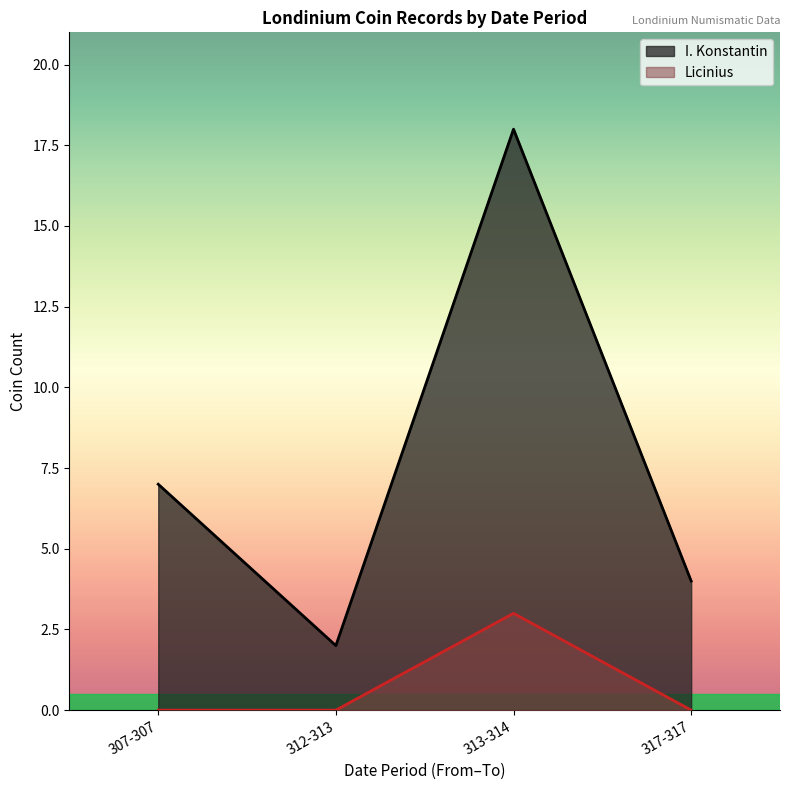

The value of Licinius (line) at 317-317 is 1. True or false?

False